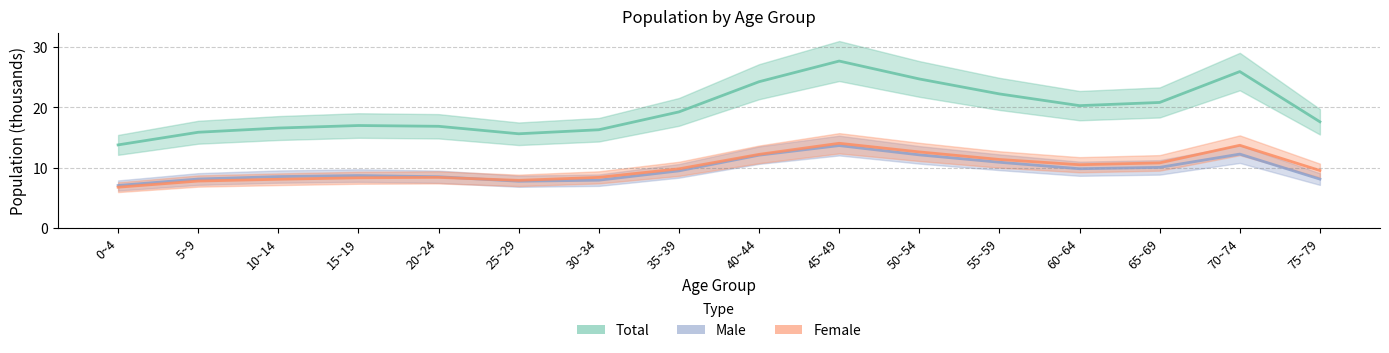

The value of Female at 50~54 is 20.5. True or false?

False